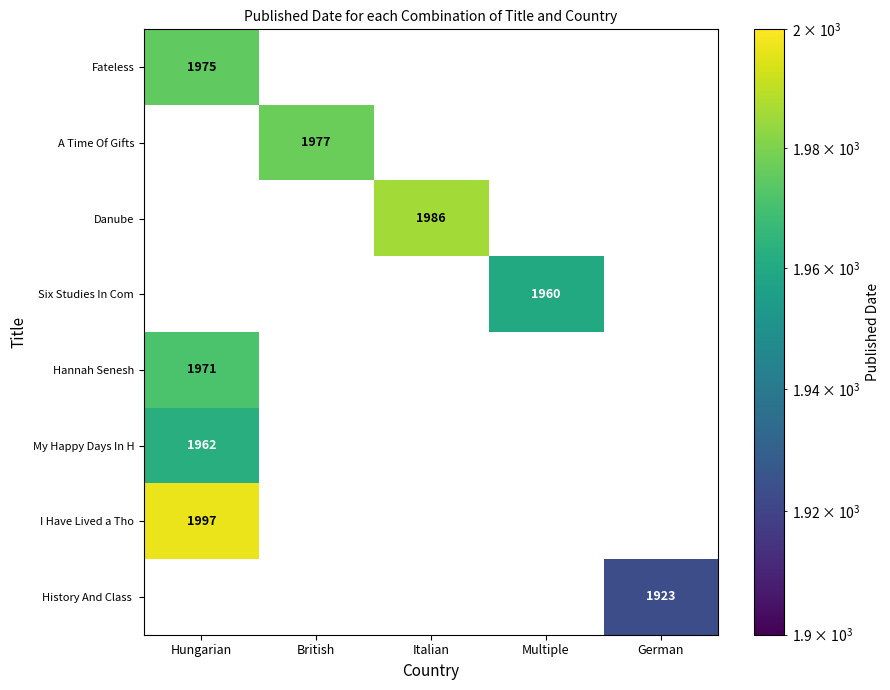

How many data points in Hannah Senesh are above 0?

1